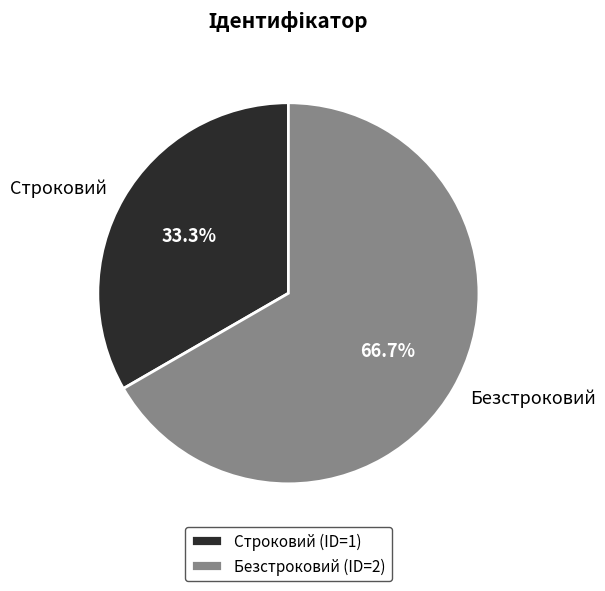

Which has a higher value, Строковий or Безстроковий?

Безстроковий